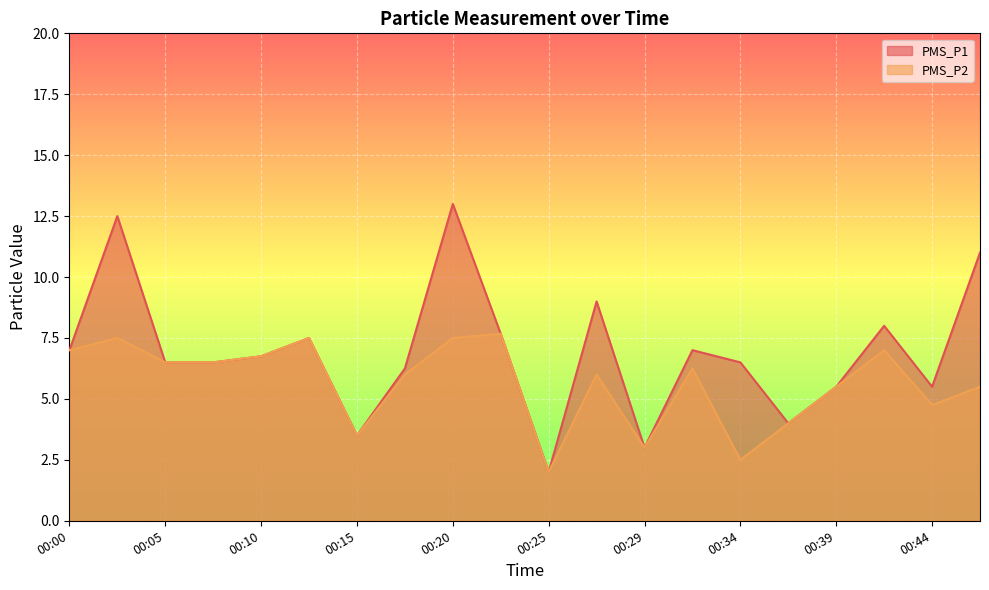

Is it true that PMS_P1 equals 3.3 at 00:32?

False